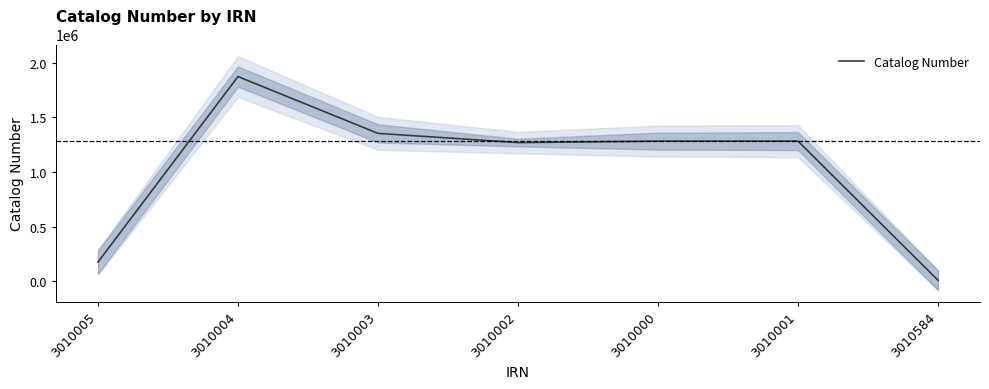

What is the label of the 3rd point from the left?

3010003